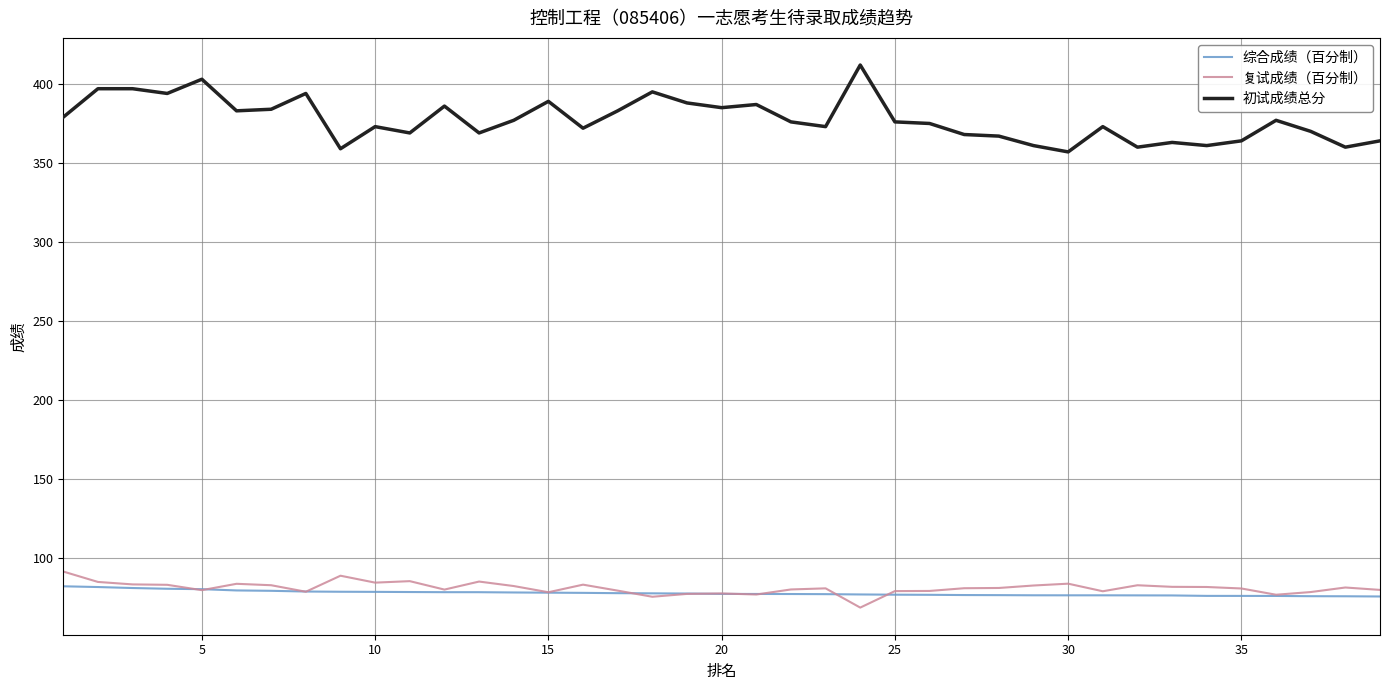

What is the average value of the 综合成绩（百分制） series?

77.7